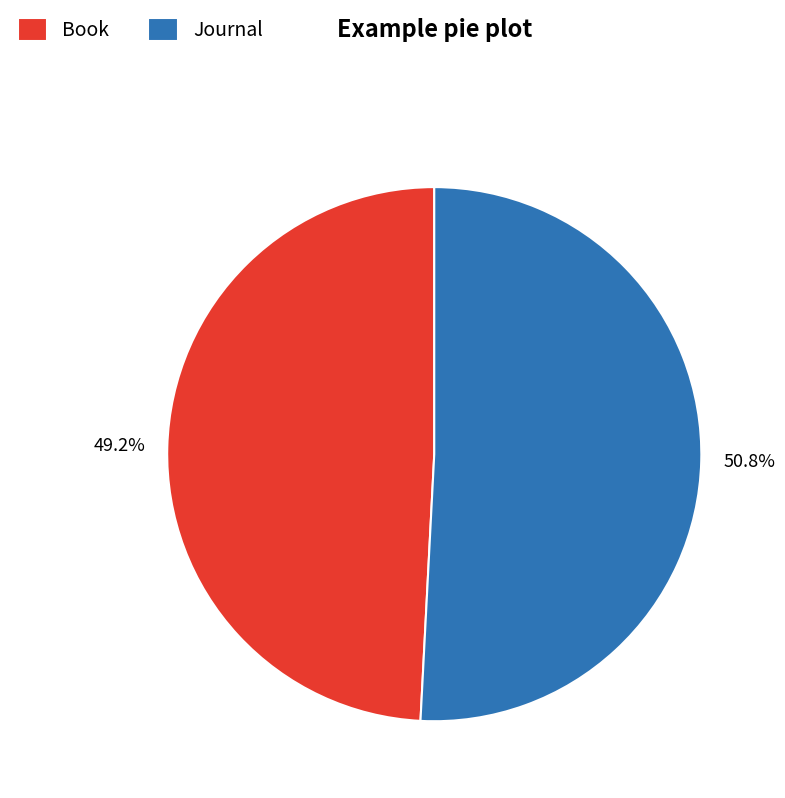

Is it true that Journal is 51% of the pie?

True